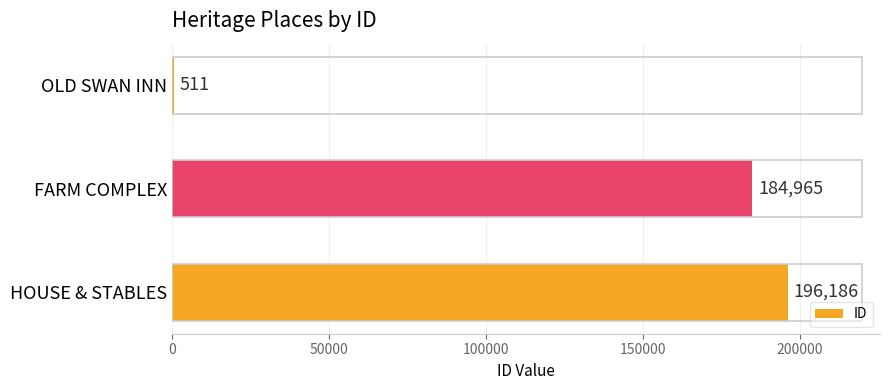

What is the average value?

127221